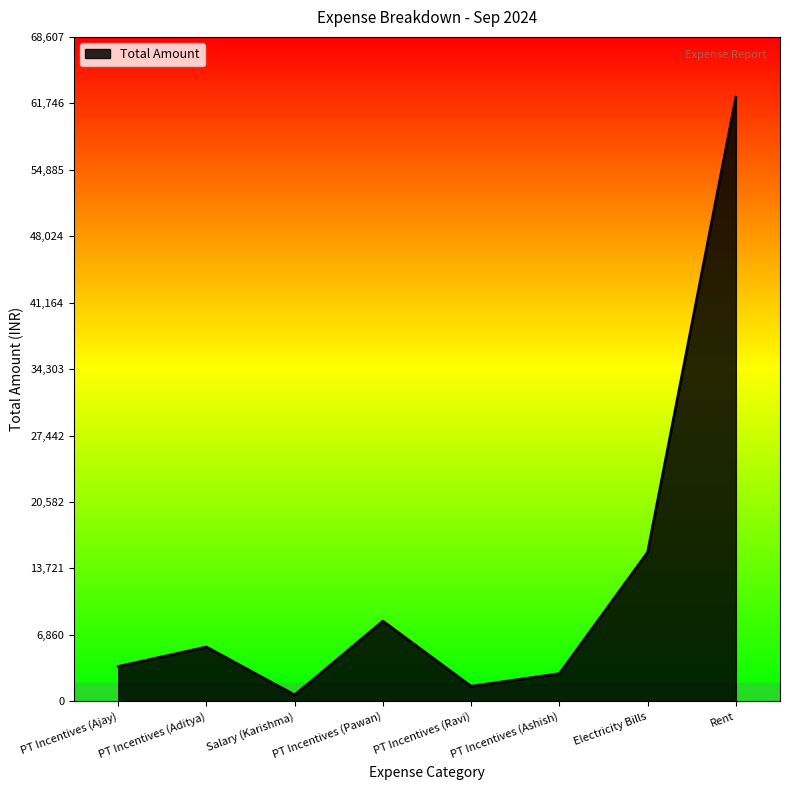

Which category has the highest value across all series?

Rent